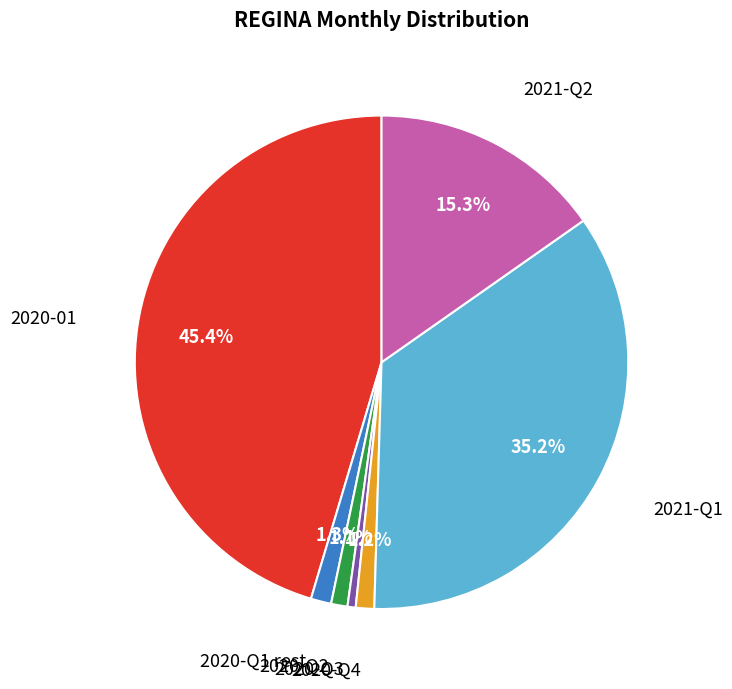

Between 2020-Q2 and 2020-01, which is larger?

2020-01